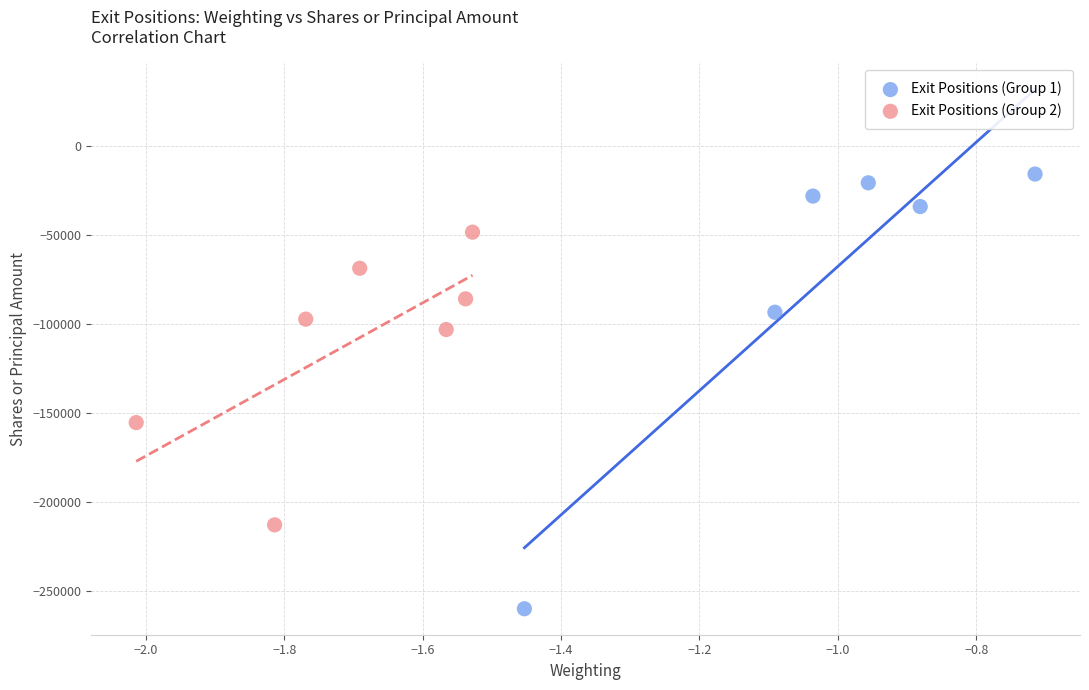

Which series has the widest spread of Y values?

Exit Positions (Group 1)